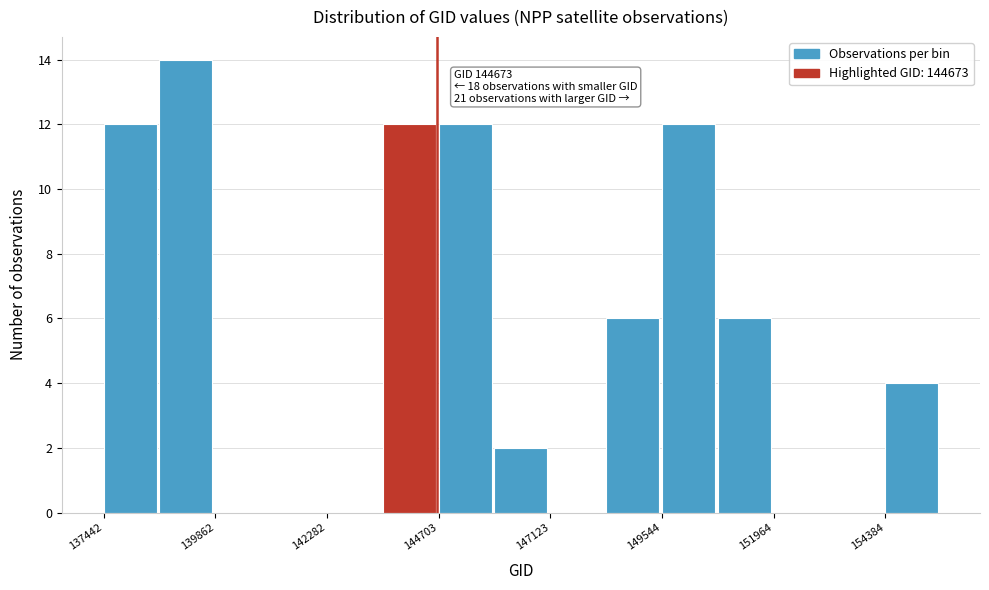

Read against the x-axis, roughly where is the centre of the tallest bar?

139000